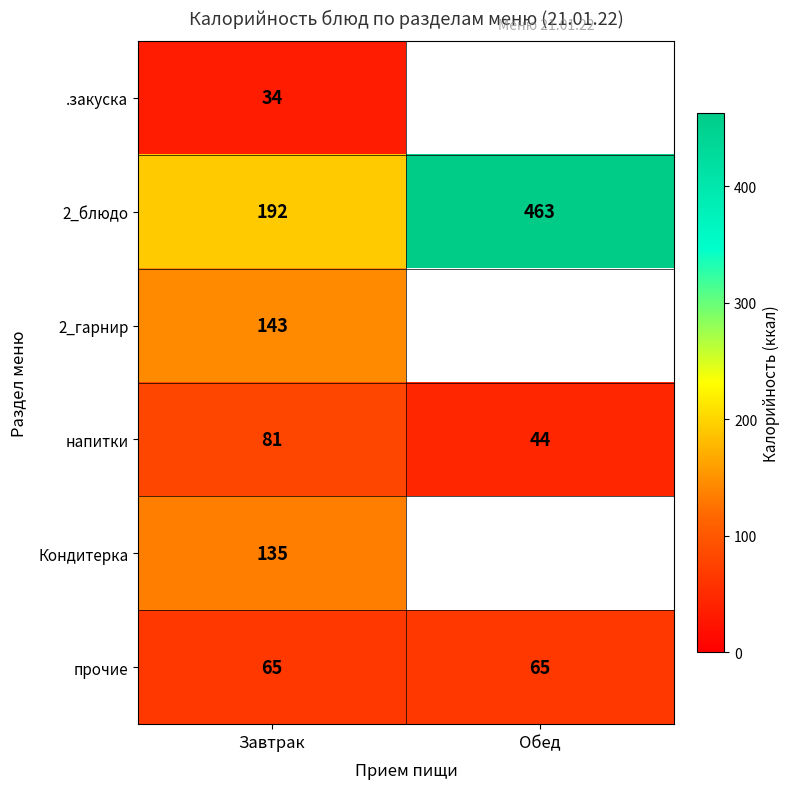

Which category has the lowest value in the напитки series?

Обед